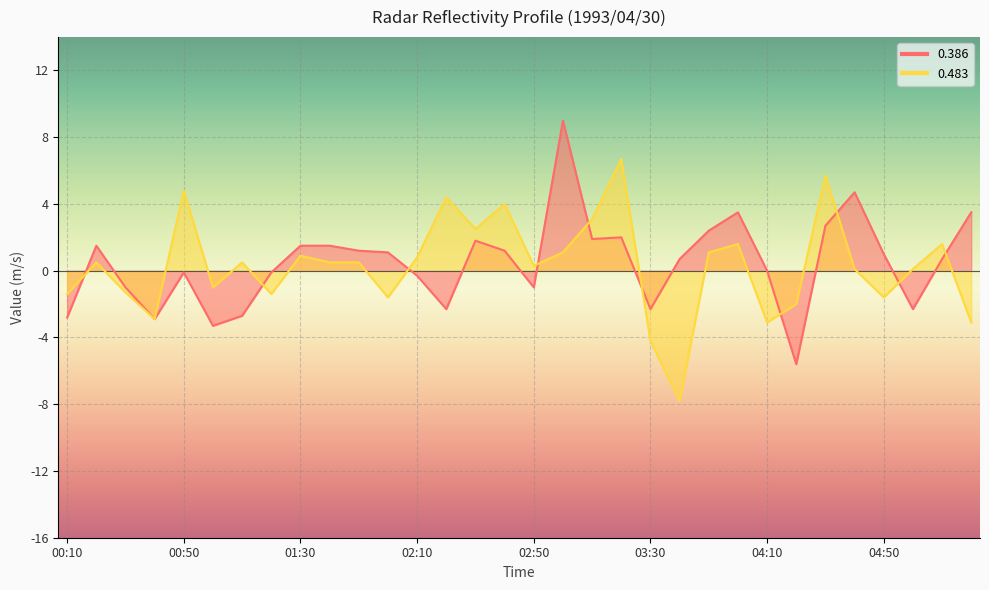

Between 03:20 and 04:00, which series saw the biggest shift?

0.483